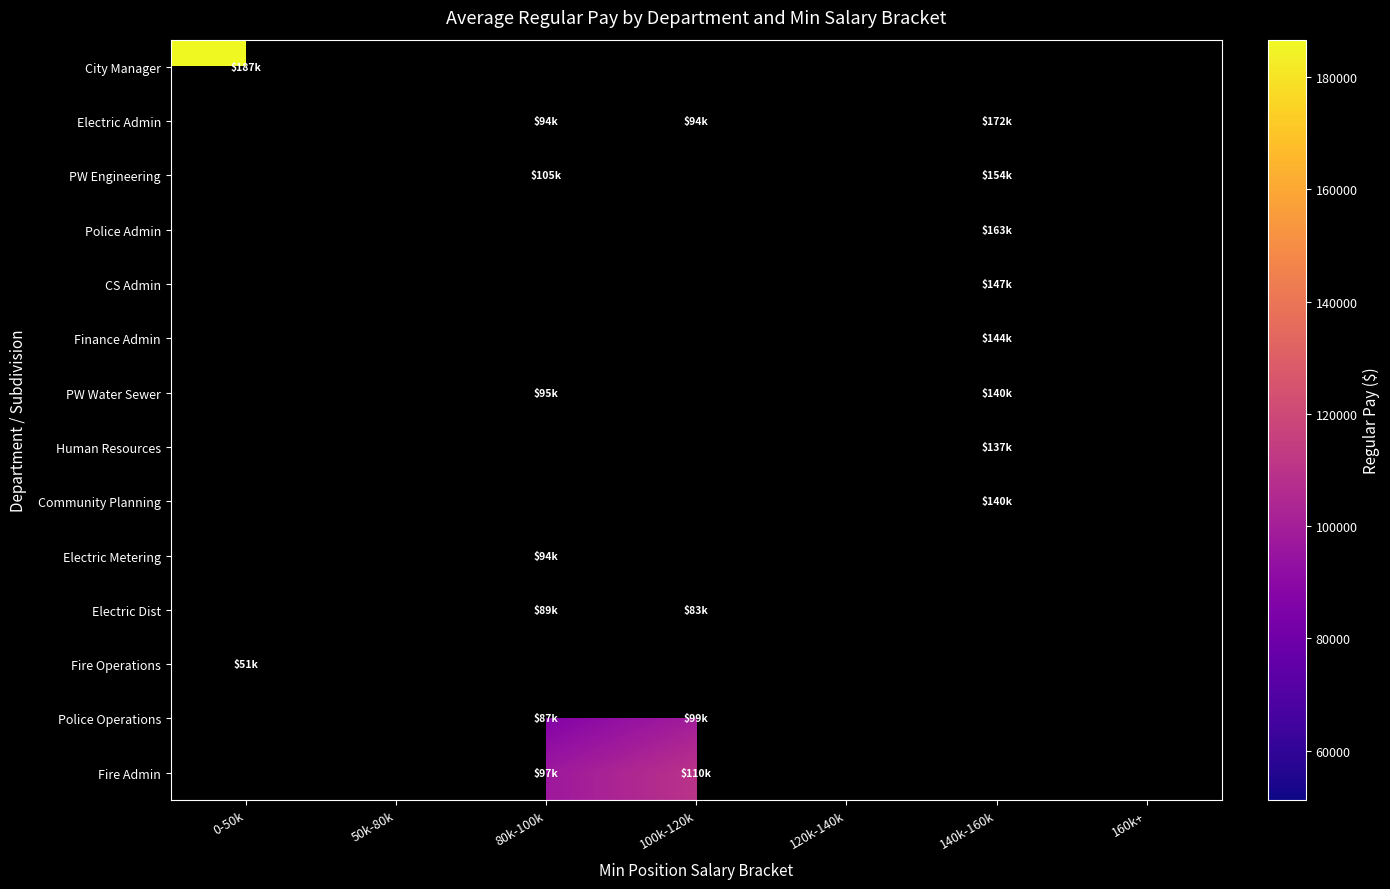

At which label does Fire Operations reach its minimum?

0-50k